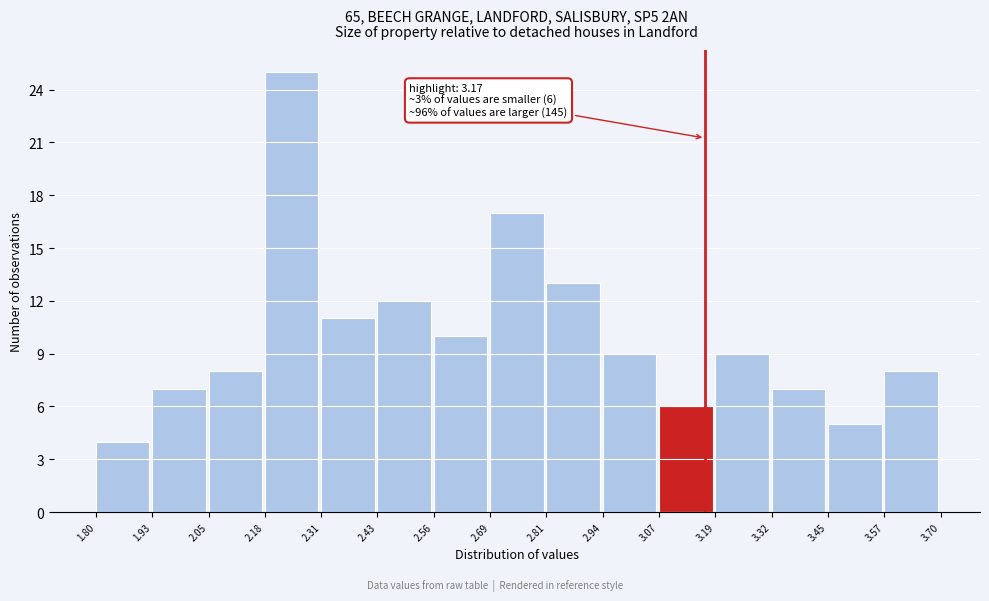

Which range on the x-axis has the tallest bar?

2.18 to 2.31